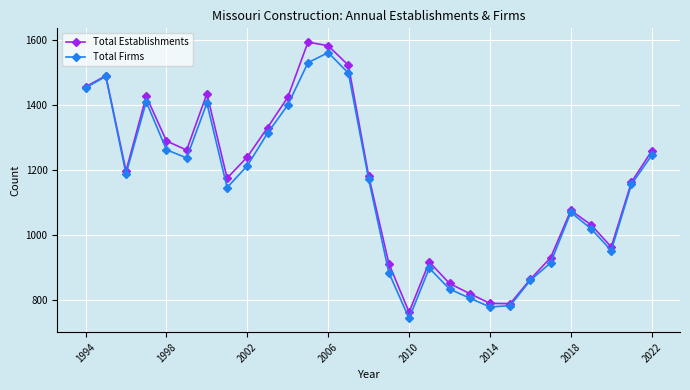

What is the value of the Total Firms point at the 6th from the left?

1237